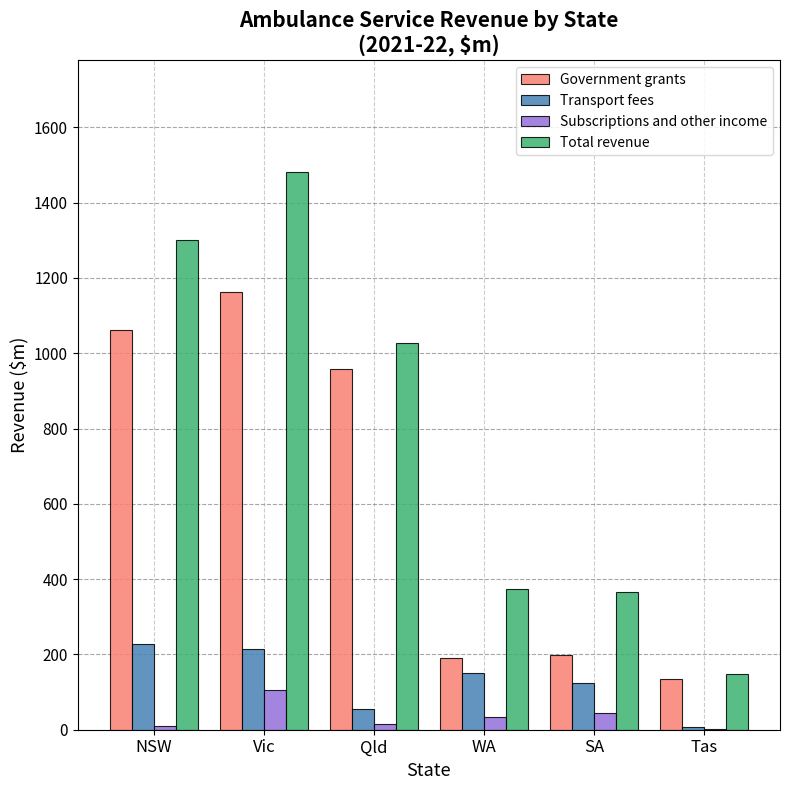

Where is Total revenue nearest to the value 814?

Qld